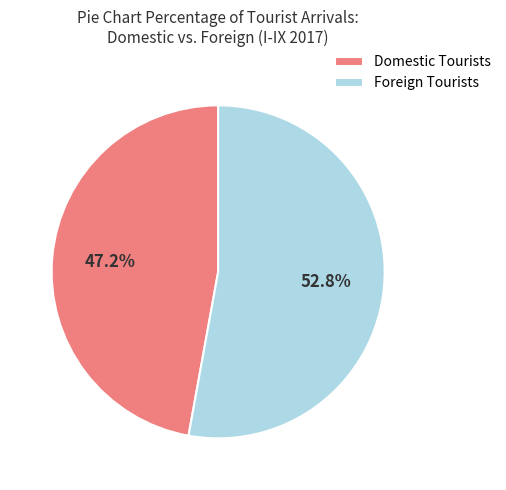

What is the largest slice in the pie chart?

Foreign Tourists